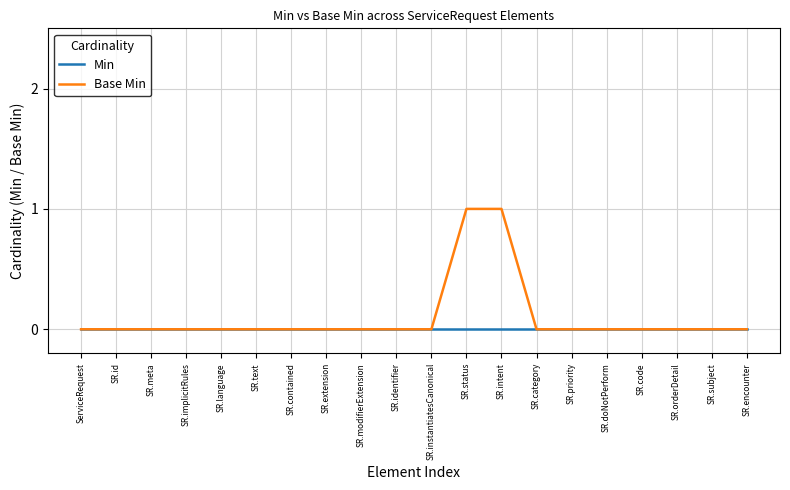

List the series in order of their peak value, lowest first.

Min, Base Min